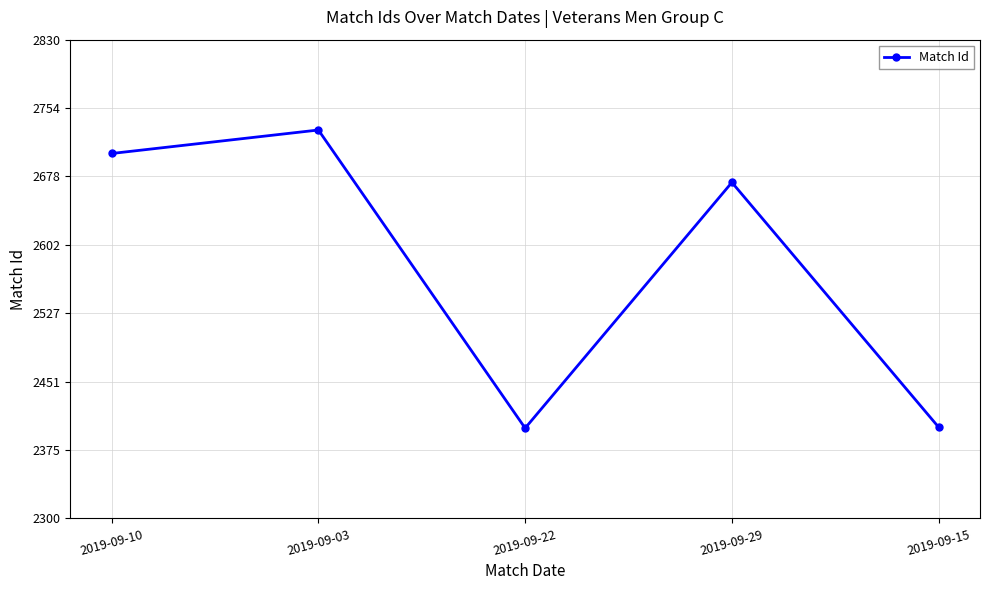

What is the maximum value shown in the chart?

2730